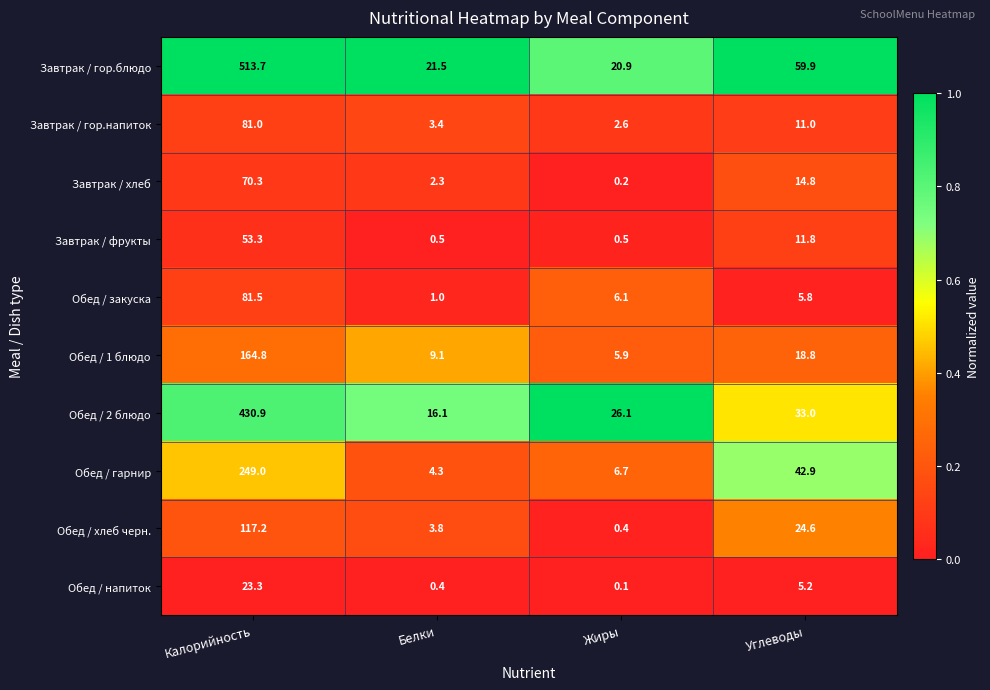

At Углеводы, list the series in order from largest to smallest.

Завтрак / гор.блюдо, Обед / гарнир, Обед / 2 блюдо, Обед / хлеб черн., Обед / 1 блюдо, Завтрак / хлеб, Завтрак / фрукты, Завтрак / гор.напиток, Обед / закуска, Обед / напиток